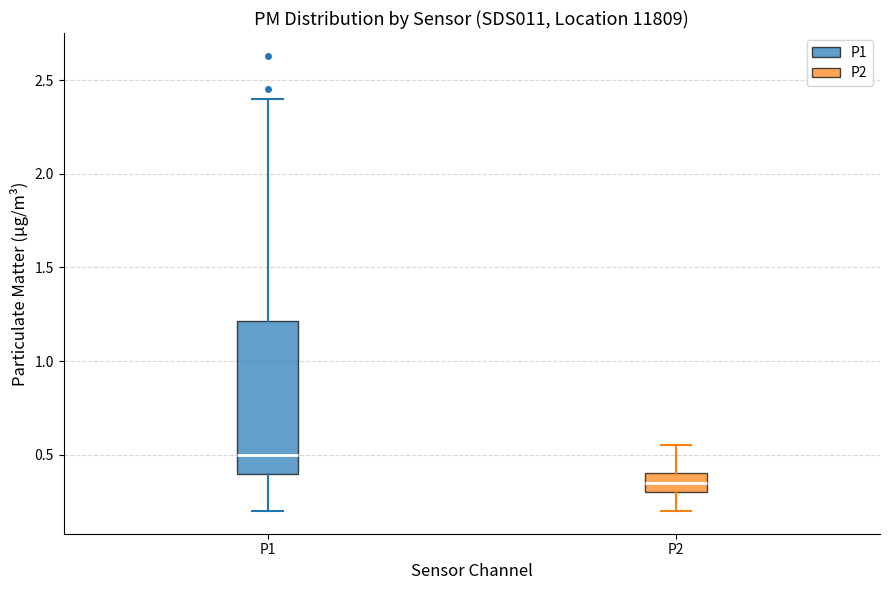

Which box's median line is the highest?

P1